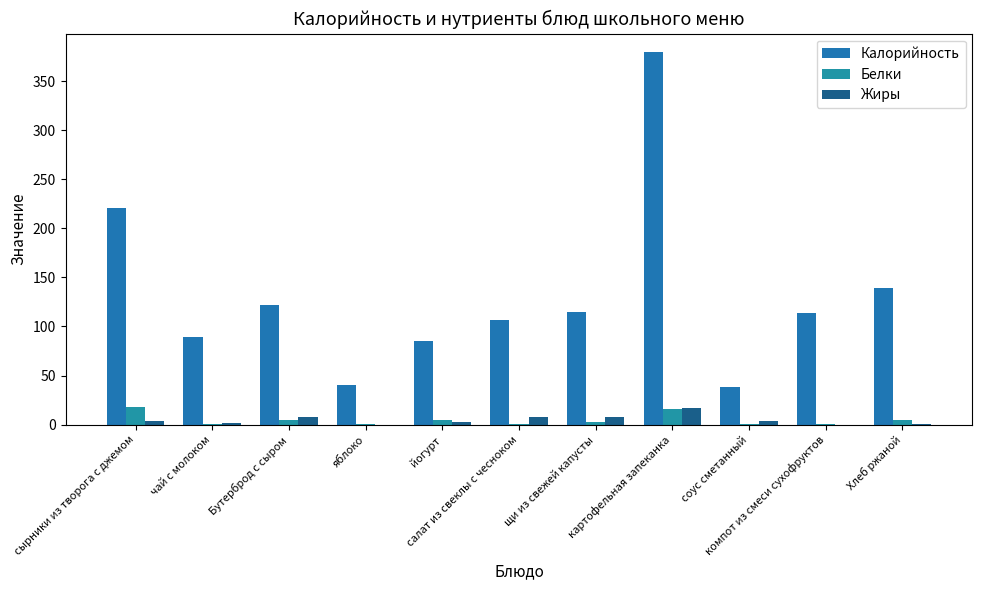

Reading left to right, list all the values displayed in this chart.

Калорийность: 220.7	89.3	122.2	40.0	85.0	106.6	114.3	379.3	38.0	113.8	139.2
Белки: 17.9	1.1	5.0	0.9	5.0	1.1	2.6	16.0	0.5	0.6	5.3
Жиры: 3.5	1.6	8.0	0.0	3.2	8.1	7.8	17.3	3.5	0.0	1.0